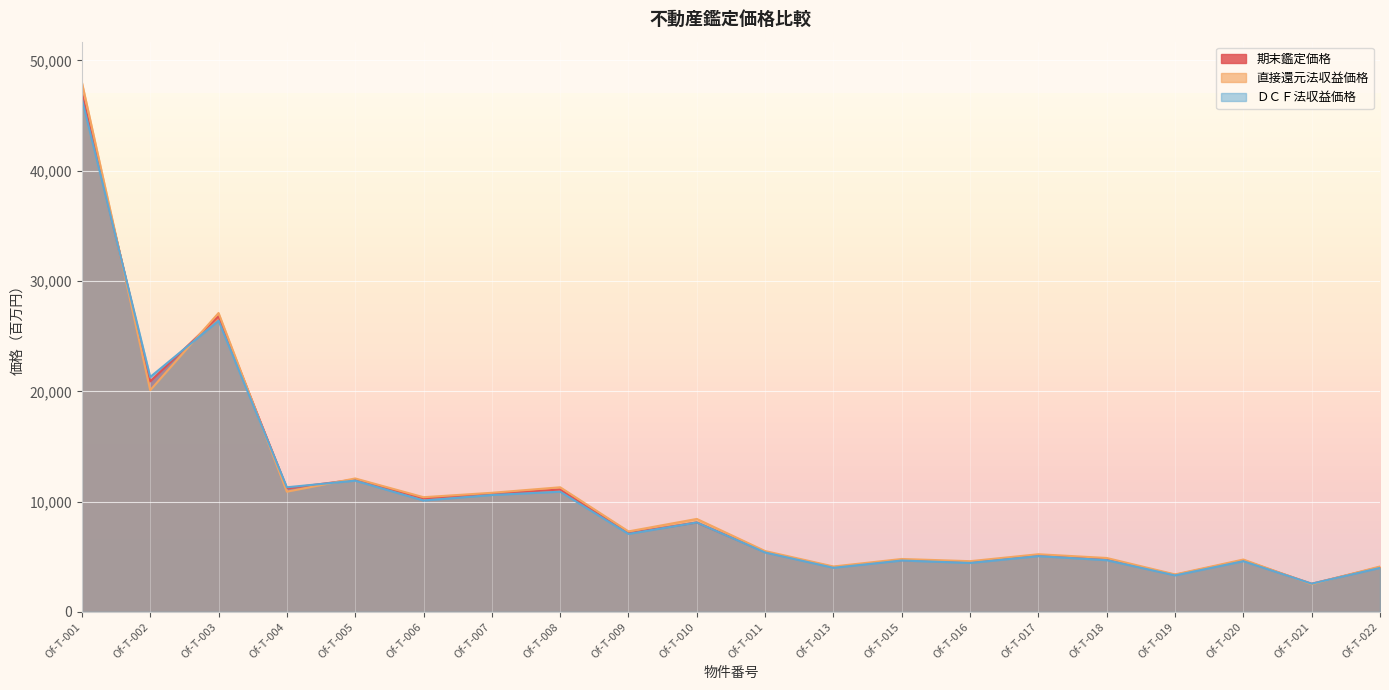

What is the minimum value shown in the chart?

2510